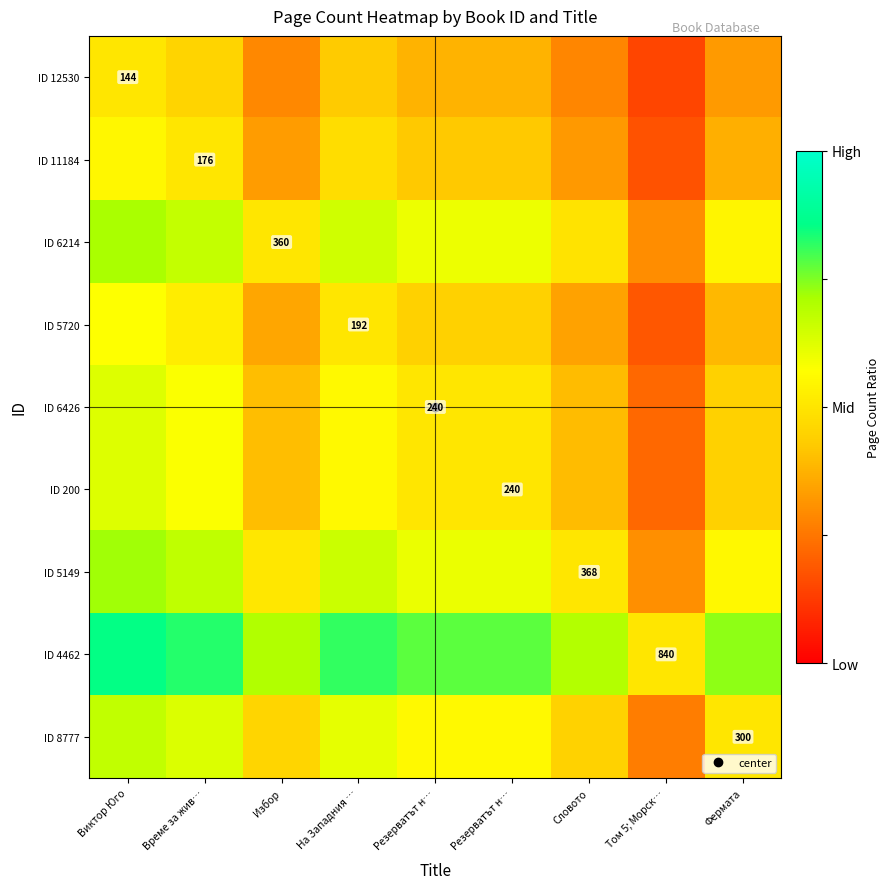

Between Избор and Фермата, which is larger?

Фермата